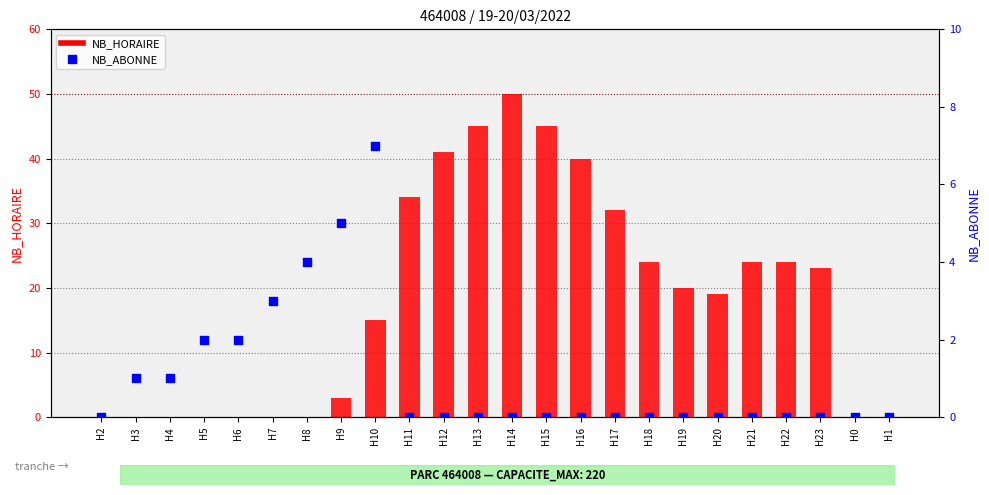

Which series contains the highest Y value?

NB_HORAIRE